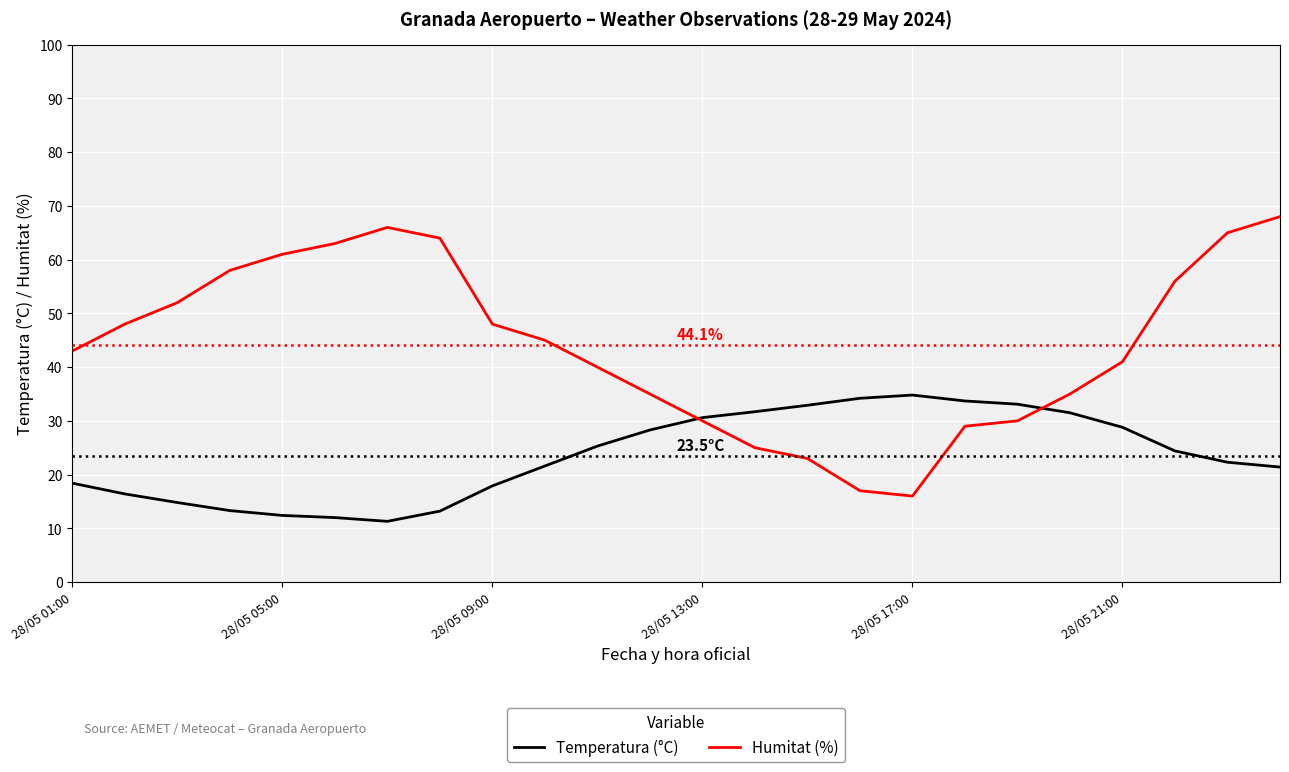

How many intersections are there between Temperatura (°C) and Humitat (%)?

2